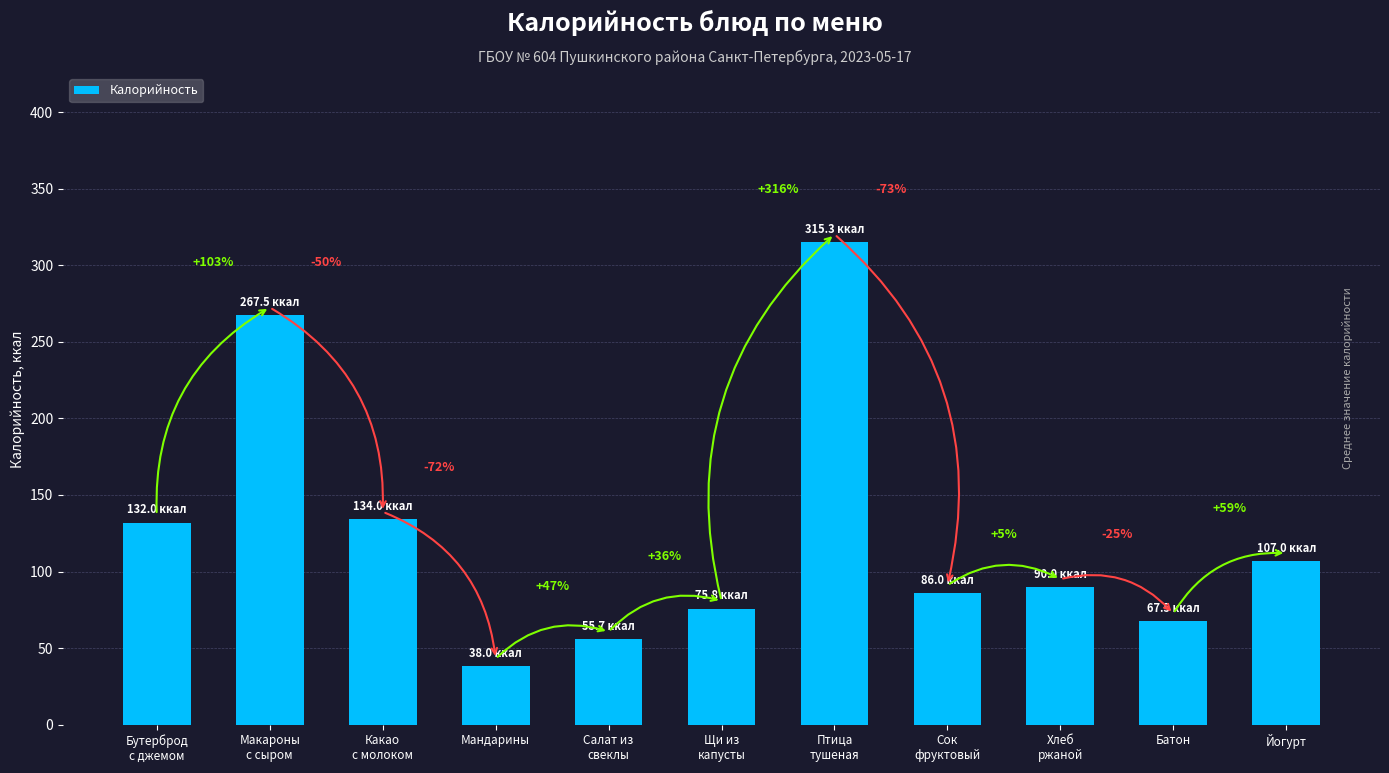

Reading right to left, extract all data points from this chart.

Йогурт=107.0	Батон=67.5	Хлеб
ржаной=90.0	Сок
фруктовый=86.0	Птица
тушеная=315.3	Щи из
капусты=75.8	Салат из
свеклы=55.7	Мандарины=38.0	Какао
с молоком=134.0	Макароны
с сыром=267.5	Бутерброд
с джемом=132.0